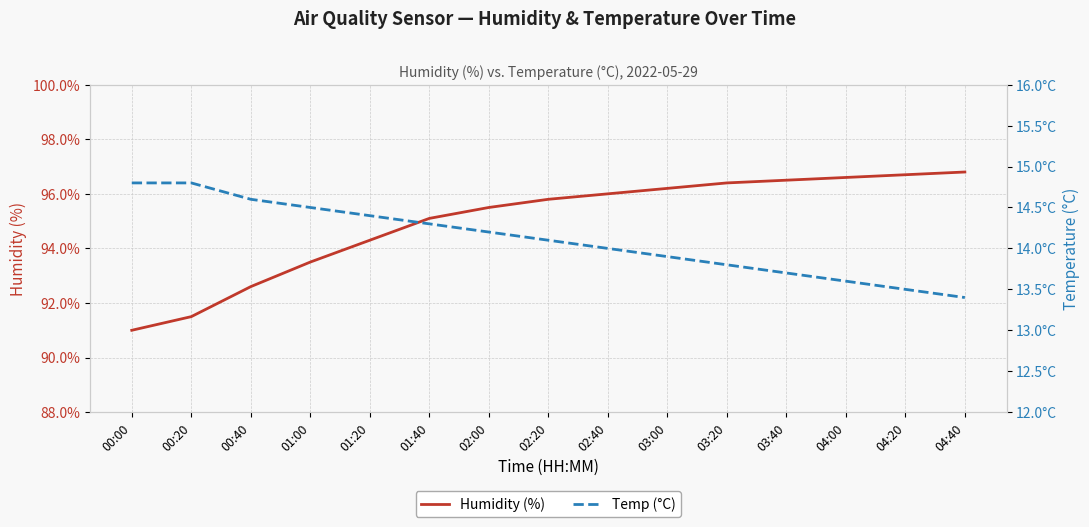

What is the difference between the highest and lowest values at 00:00?

76.2